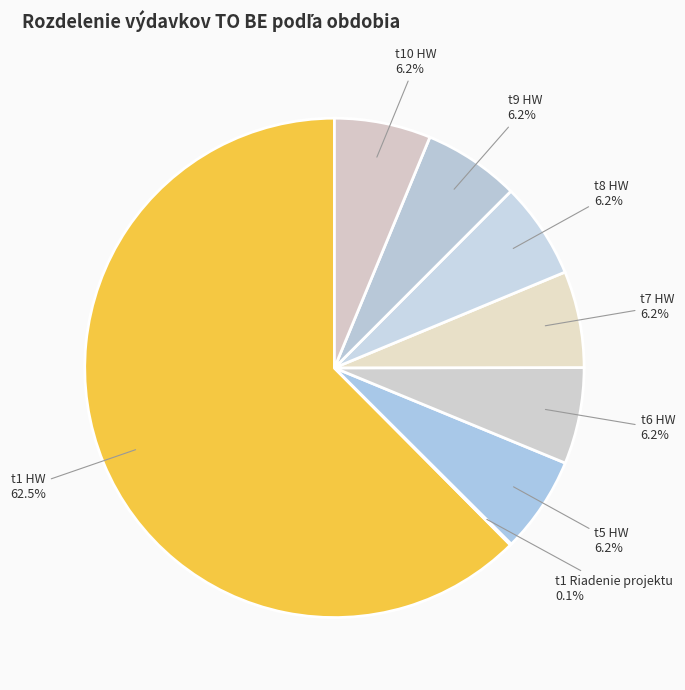

What percentage is NOT represented by t7 HW?

93.8%